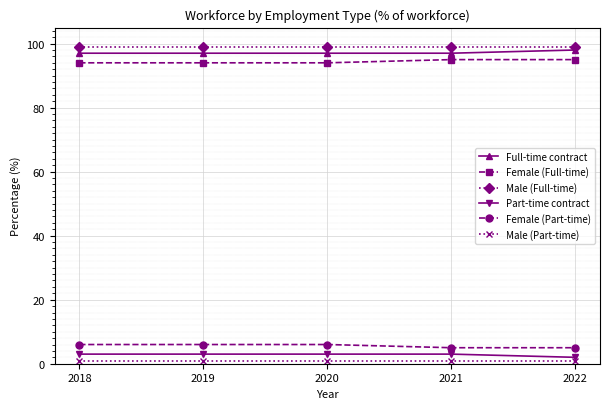

What is the difference between the second highest and minimum values in the Part-time contract series?

1